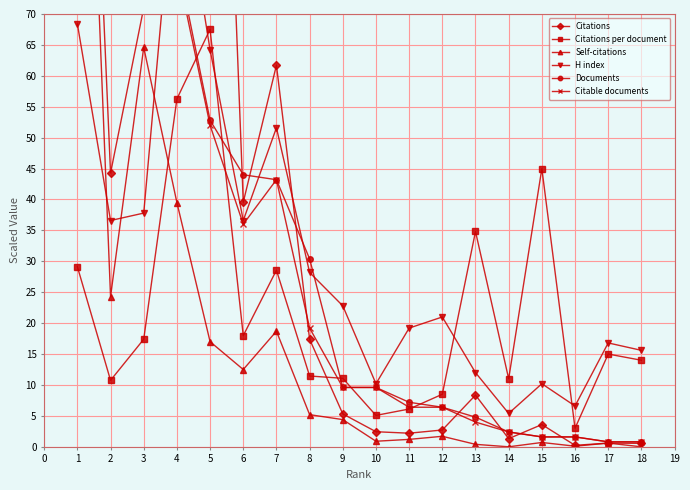

What is the value of the Citations per document point at the 9th from the left?

11.1